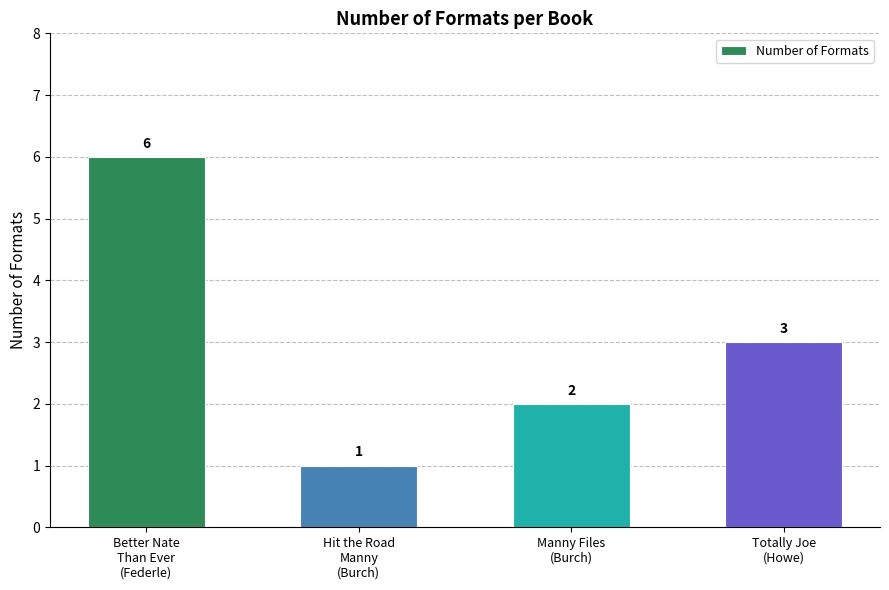

Reading left to right, extract all data points from this chart.

Better Nate
Than Ever
(Federle)=6	Hit the Road
Manny
(Burch)=1	Manny Files
(Burch)=2	Totally Joe
(Howe)=3